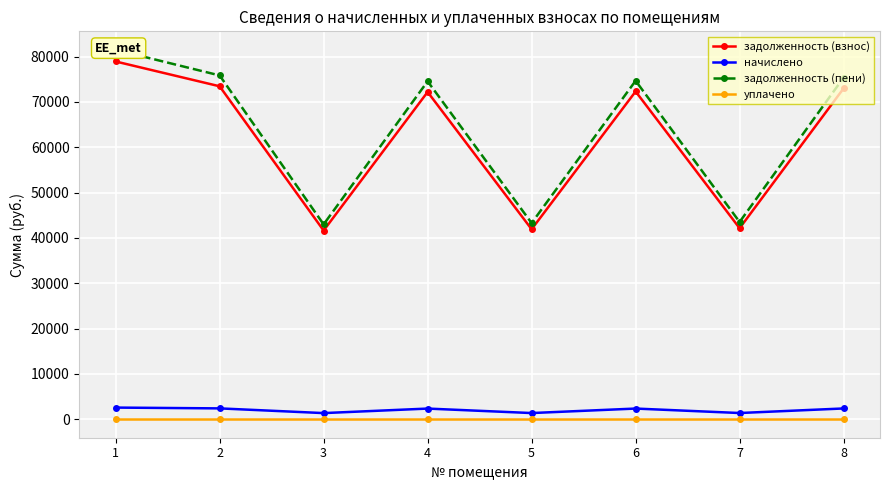

Reading left to right, list all the values displayed in this chart.

задолженность (взнос): 1=78937.9	2=73462.3	3=41636.3	4=72207.5	5=41921.5	6=72321.6	7=42149.8	8=73006.1
начислено: 1=2574.2	2=2395.7	3=1357.8	4=2354.8	5=1367.1	6=2358.5	7=1374.5	8=2380.8
задолженность (пени): 1=81512.2	2=75858.0	3=42994.1	4=74562.2	5=43288.6	6=74680.1	7=43524.3	8=75386.9
уплачено: 1=0.0	2=0.0	3=0.0	4=0.0	5=0.0	6=0.0	7=0.0	8=0.0